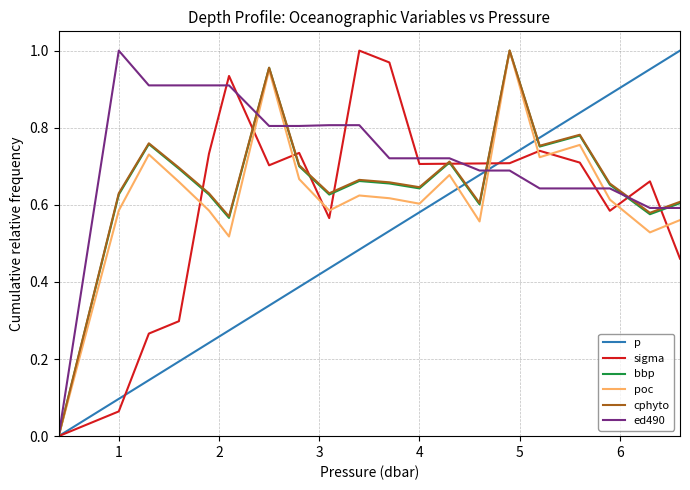

What is the value of the ed490 point at the 17th from the left?

0.6